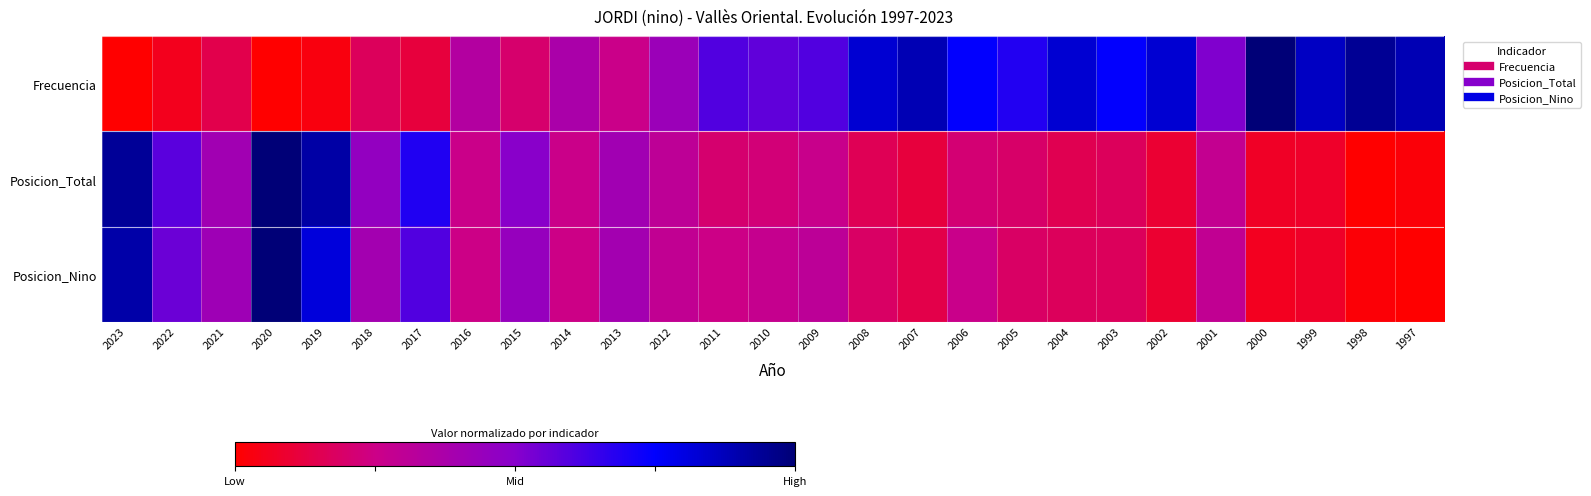

List the series in order of their peak value, lowest first.

Frecuencia, Posicion_Total, Posicion_Nino